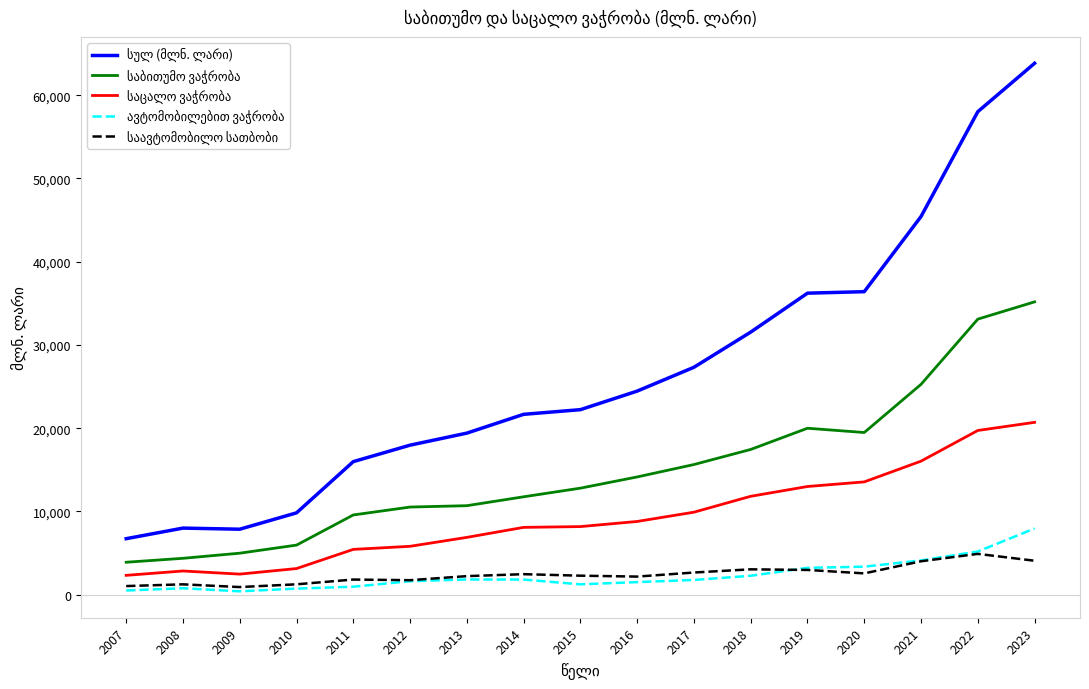

At which category is the sum across all series the highest?

2023